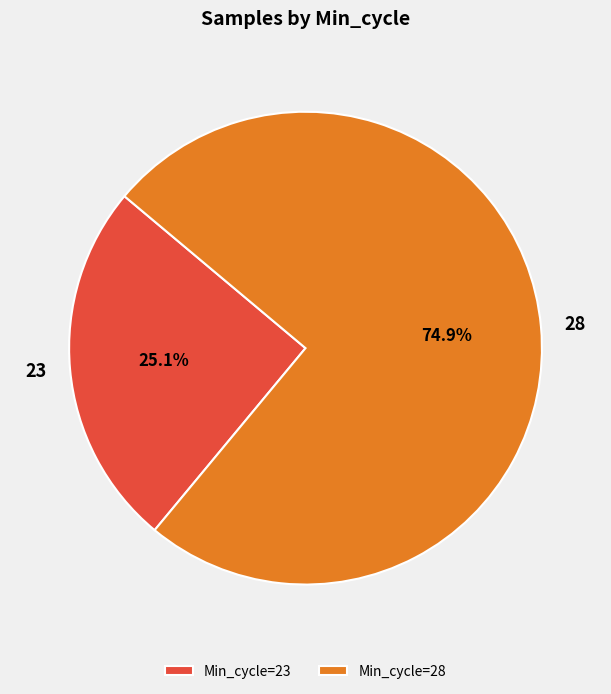

Count the number of slices in the pie.

2